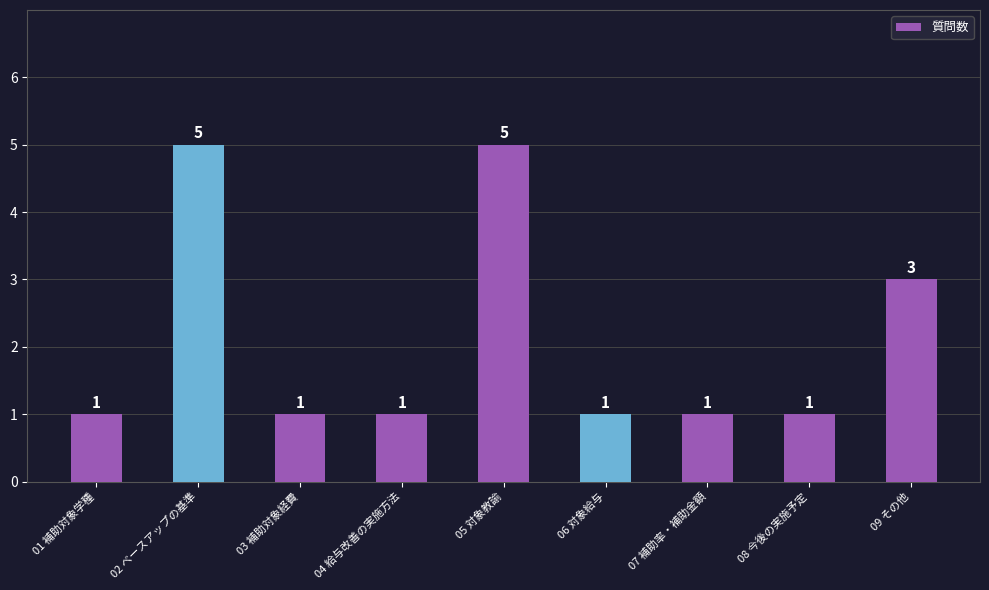

Which has a higher value, 02 ベースアップの基準 or 08 今後の実施予定?

02 ベースアップの基準